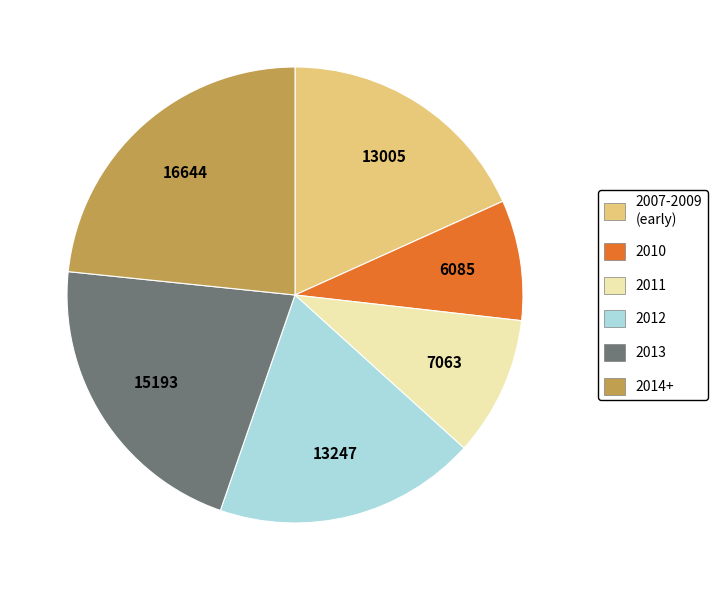

How many slices are in this pie chart?

6